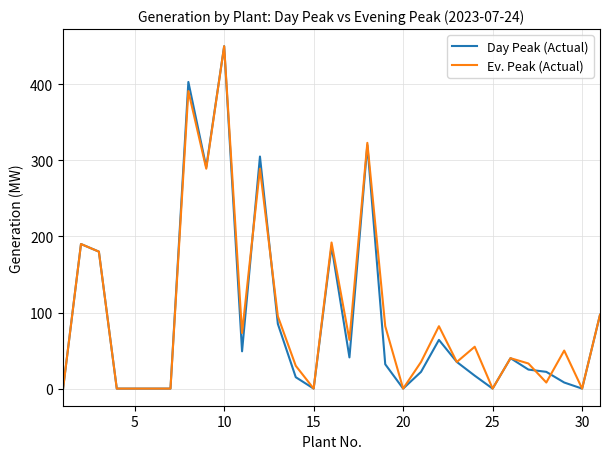

What is the maximum value shown in the chart?

450